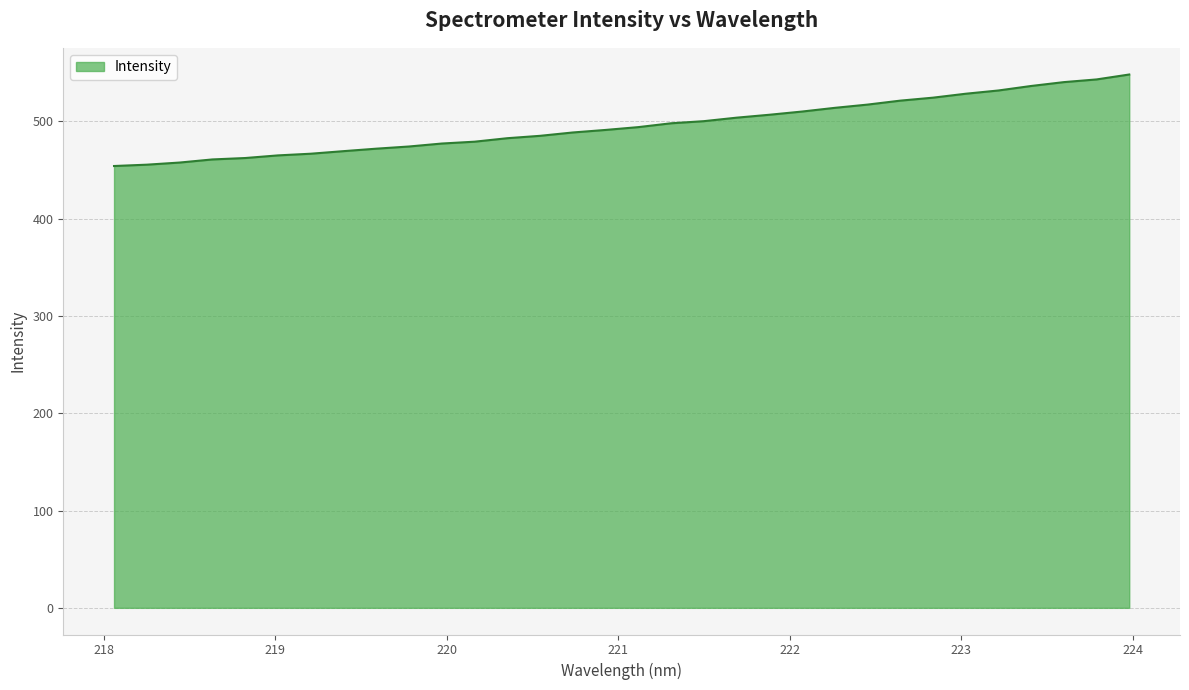

What is the difference between the maximum and minimum values?

94.0